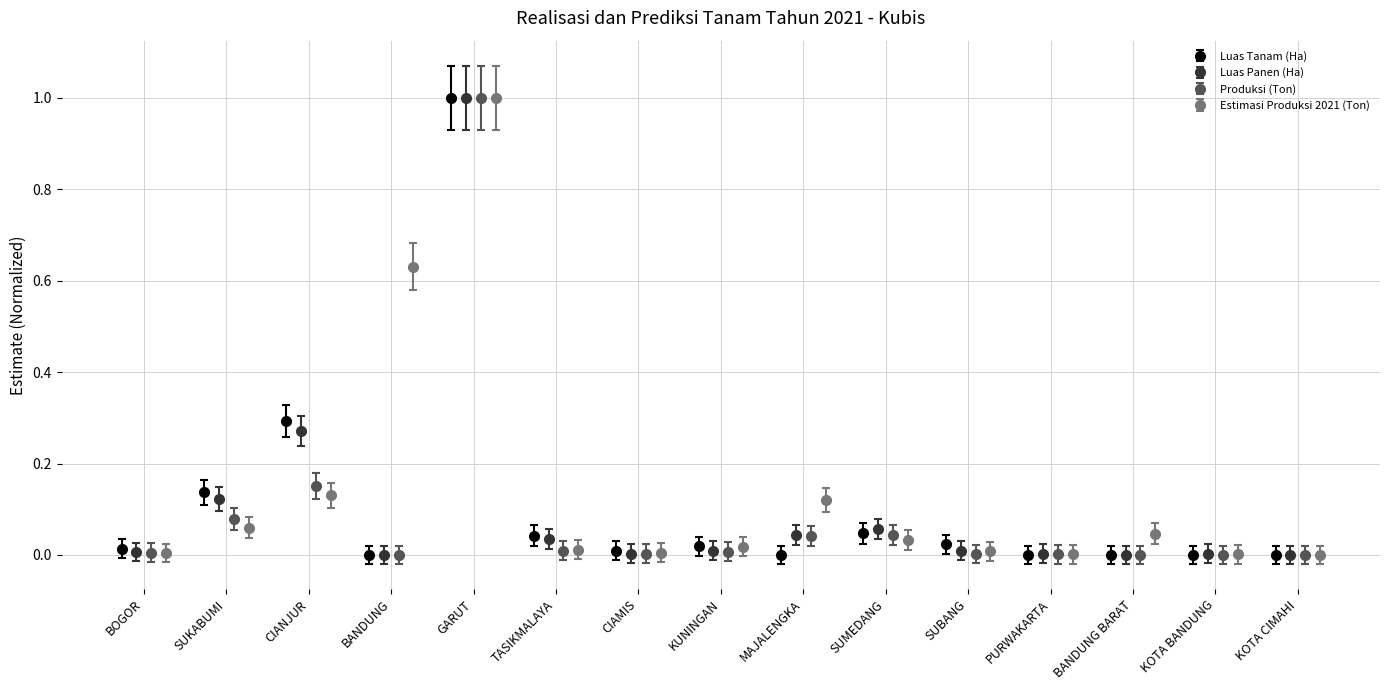

What is the highest value of the Luas Tanam (Ha) series?

1.0